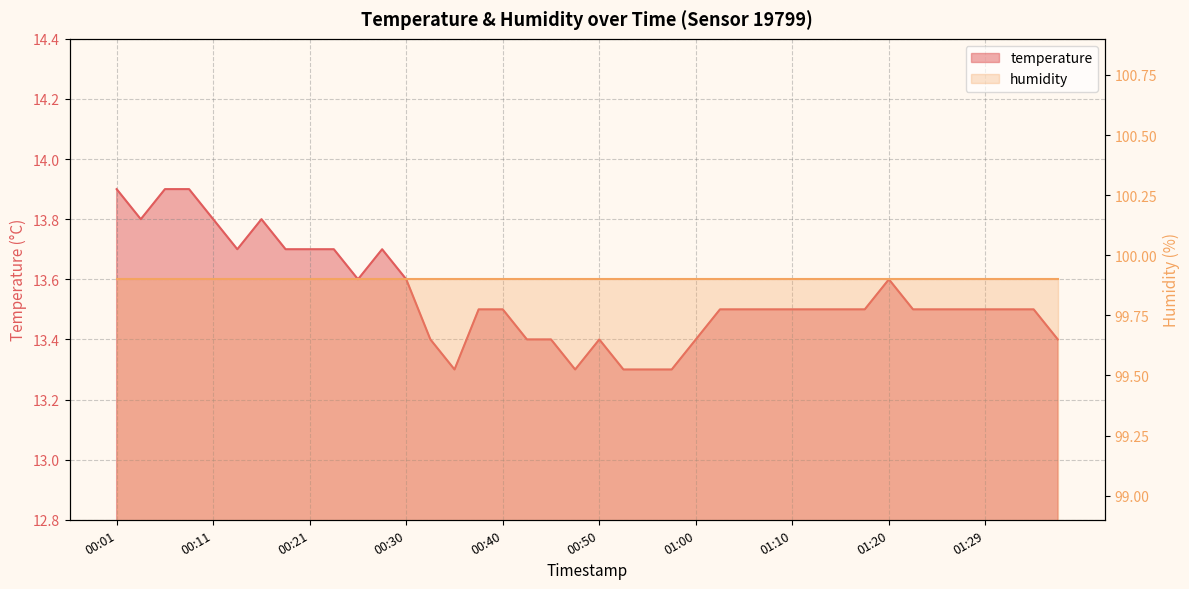

True or false: the data shows 13.6 at 00:30.

True